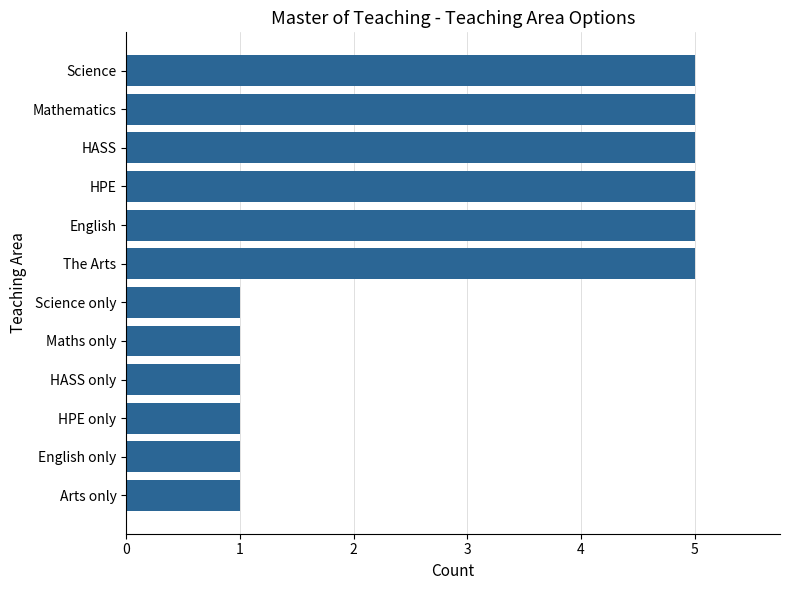

The value at HPE is 5. True or false?

True